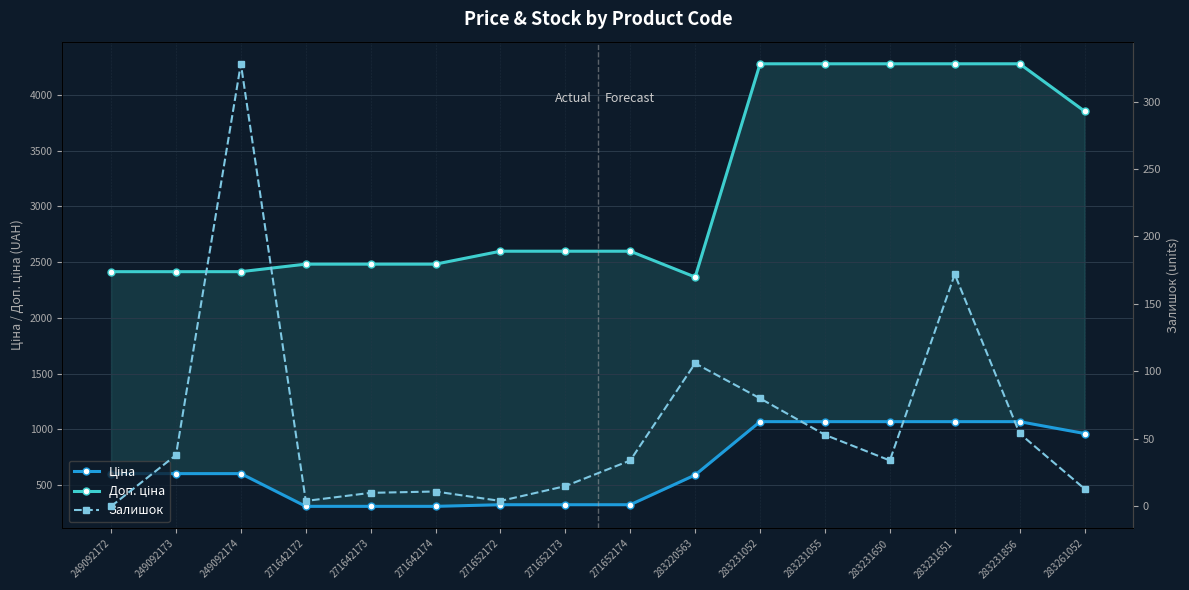

Rank the series at 271652172 from highest to lowest value.

Доп. ціна, Ціна, Залишок